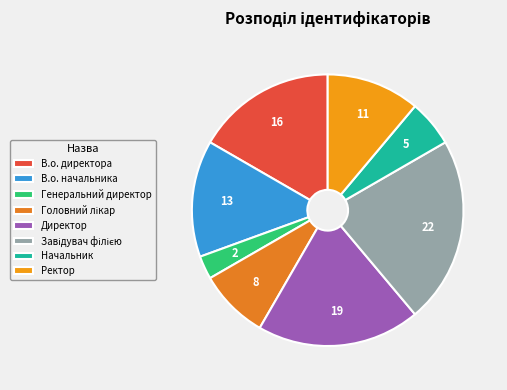

Does В.о. начальника account for over 50% of the chart?

No